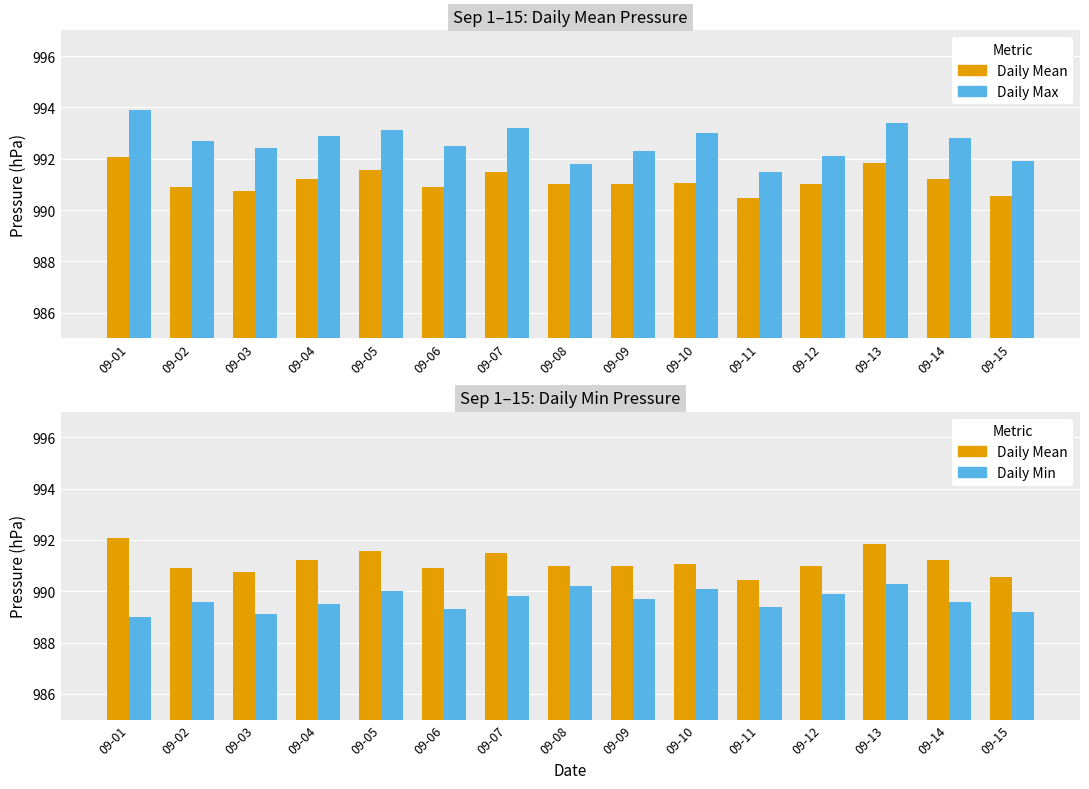

Is it true that Daily Mean equals 464.5 at 09-11?

False